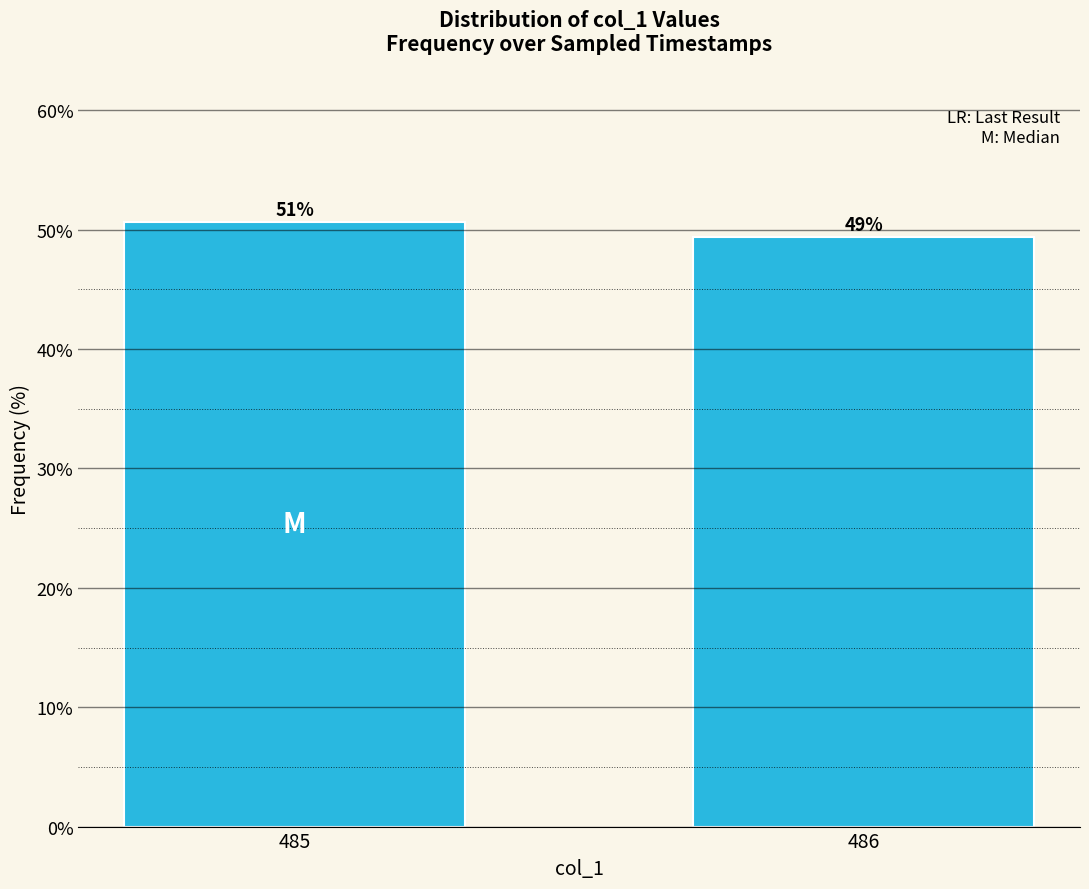

How many bars are there in total?

2